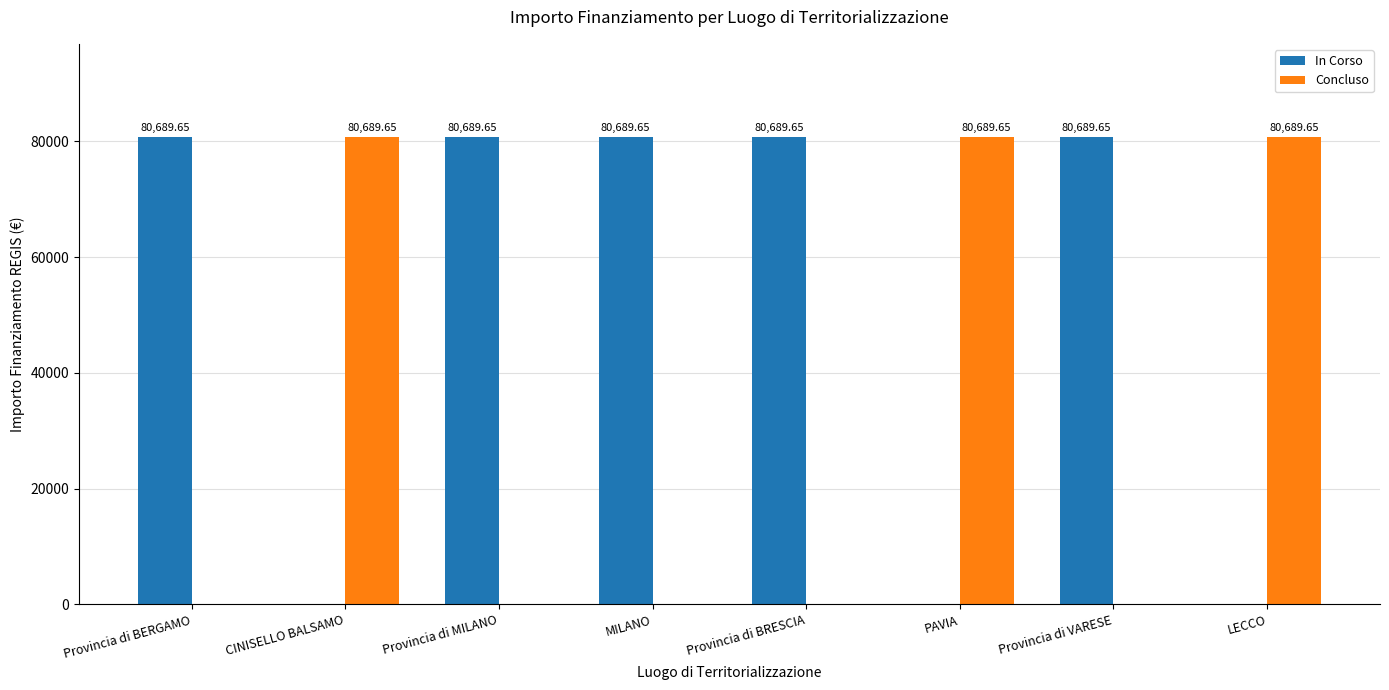

How many values in the In Corso series exceed 80689?

5